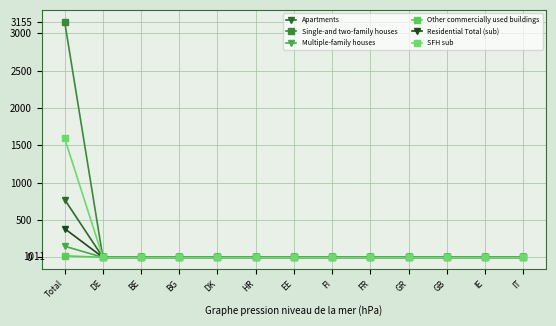

Reading left to right, what are all the values shown in this chart?

Apartments: Total=774.1	DE=0.0	BE=0.0	BG=0.0	DK=0.0	HR=0.0	EE=0.0	FI=0.0	FR=0.0	GR=0.0	GB=0.0	IE=0.0	IT=0.0
Single-and two-family houses: Total=3155.4	DE=0.0	BE=0.0	BG=0.0	DK=0.0	HR=0.0	EE=0.0	FI=0.0	FR=0.0	GR=0.0	GB=0.0	IE=0.0	IT=0.0
Multiple-family houses: Total=148.7	DE=0.0	BE=0.0	BG=0.0	DK=0.0	HR=0.0	EE=0.0	FI=0.0	FR=0.0	GR=0.0	GB=0.0	IE=0.0	IT=0.0
Other commercially used buildings: Total=19.9	DE=0.0	BE=0.0	BG=0.0	DK=0.0	HR=0.0	EE=0.0	FI=0.0	FR=0.0	GR=0.0	GB=0.0	IE=0.0	IT=0.0
Residential Total (sub): Total=384.1	DE=0.0	BE=0.0	BG=0.0	DK=0.0	HR=0.0	EE=0.0	FI=0.0	FR=0.0	GR=0.0	GB=0.0	IE=0.0	IT=0.0
SFH sub: Total=1592.4	DE=0.0	BE=0.0	BG=0.0	DK=0.0	HR=0.0	EE=0.0	FI=0.0	FR=0.0	GR=0.0	GB=0.0	IE=0.0	IT=0.0